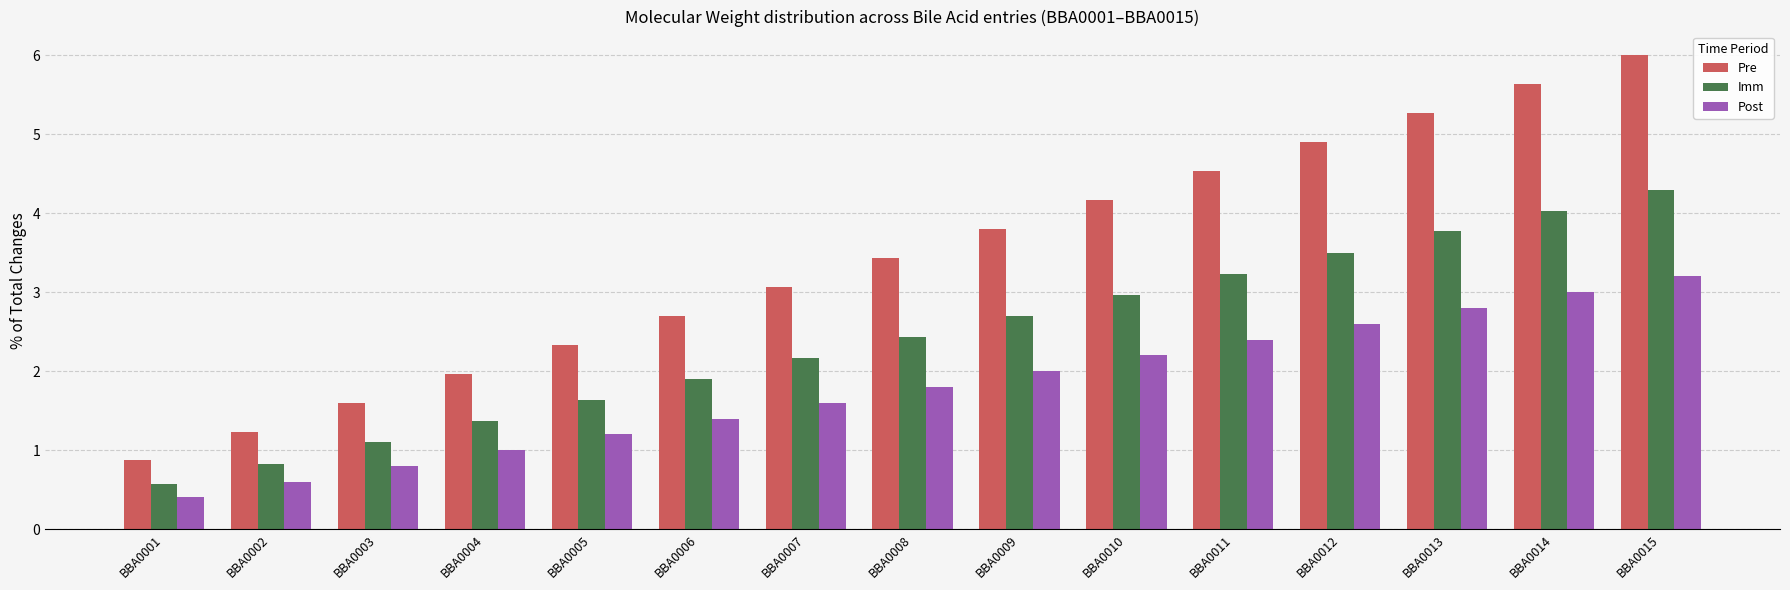

Which series has the largest range (max minus min)?

Pre